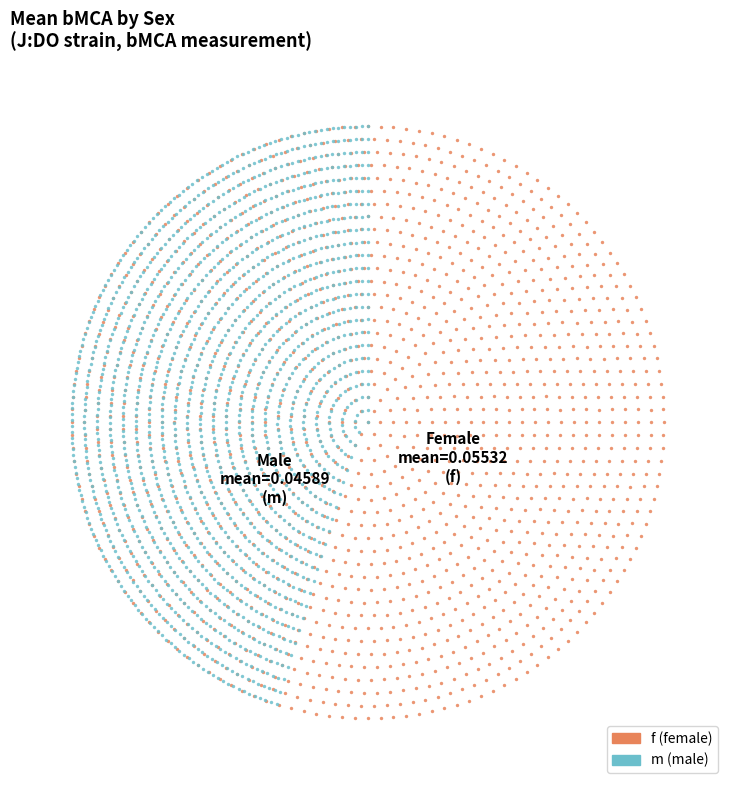

Is there a majority slice in this chart?

Yes